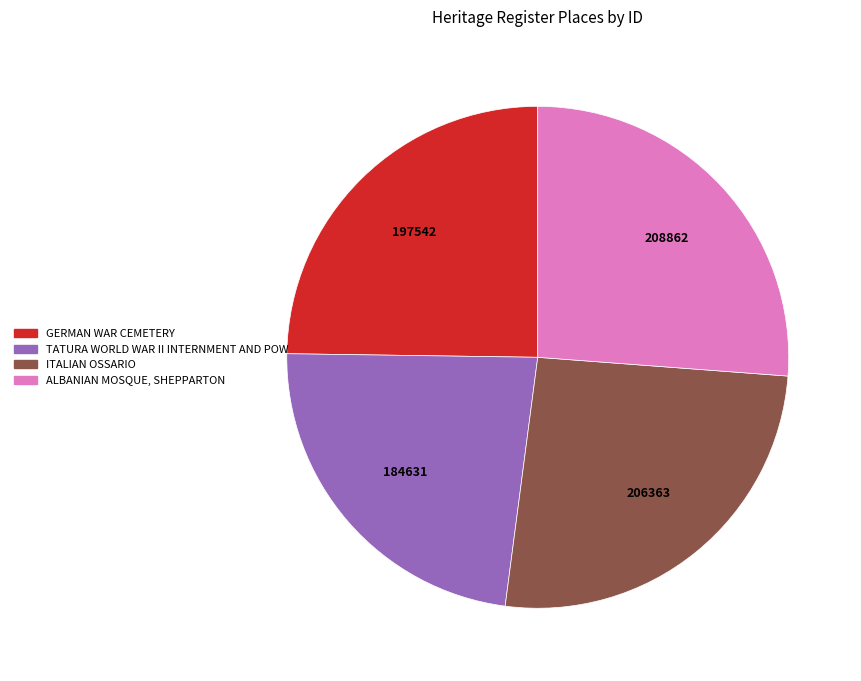

Is there a majority slice in this chart?

No